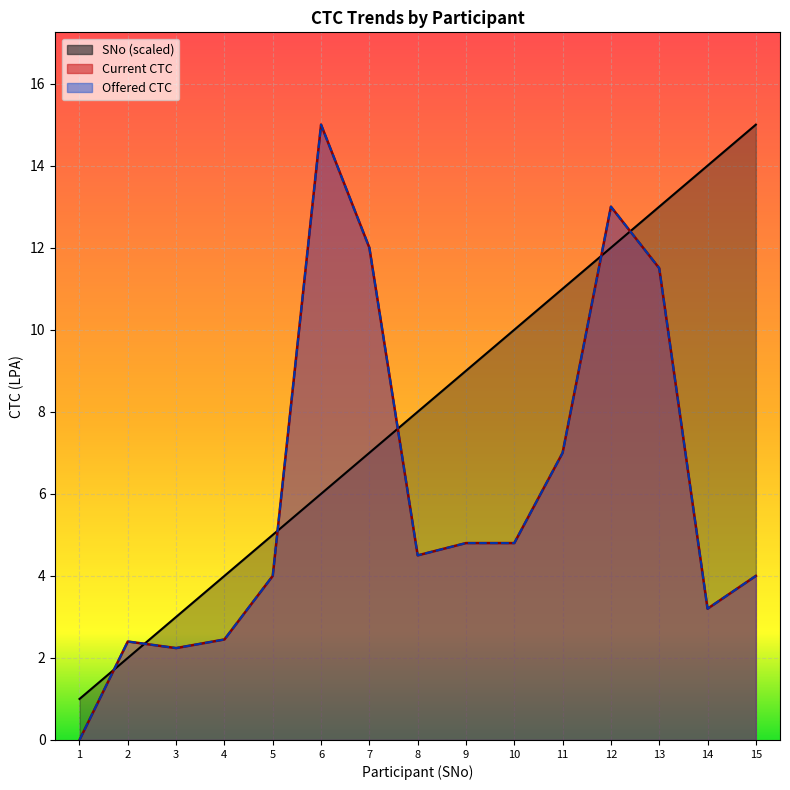

At which label does Offered CTC first exceed 4?

6